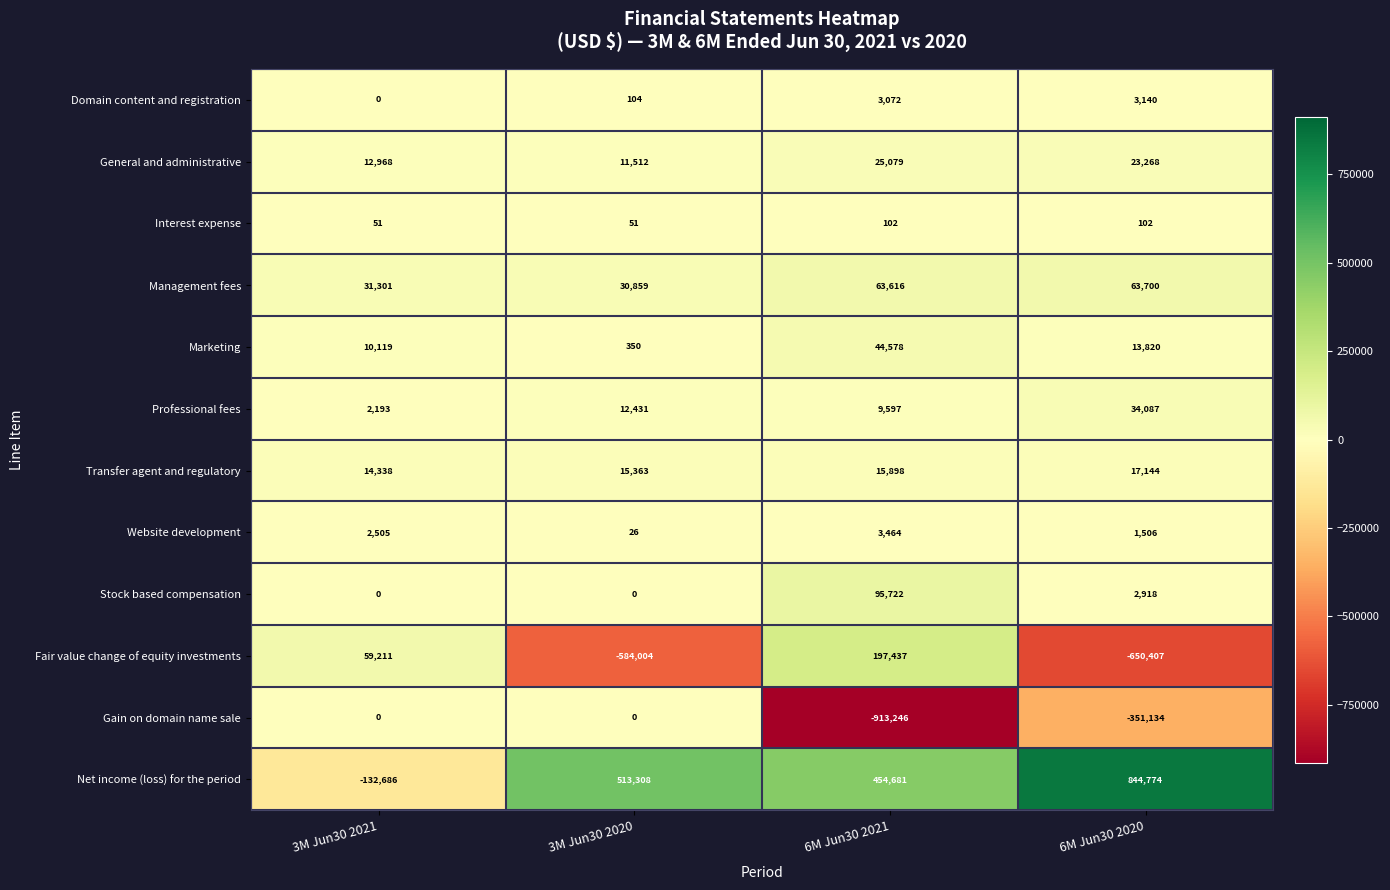

Is it true that Stock based compensation equals 0 at 3M Jun30 2021?

True